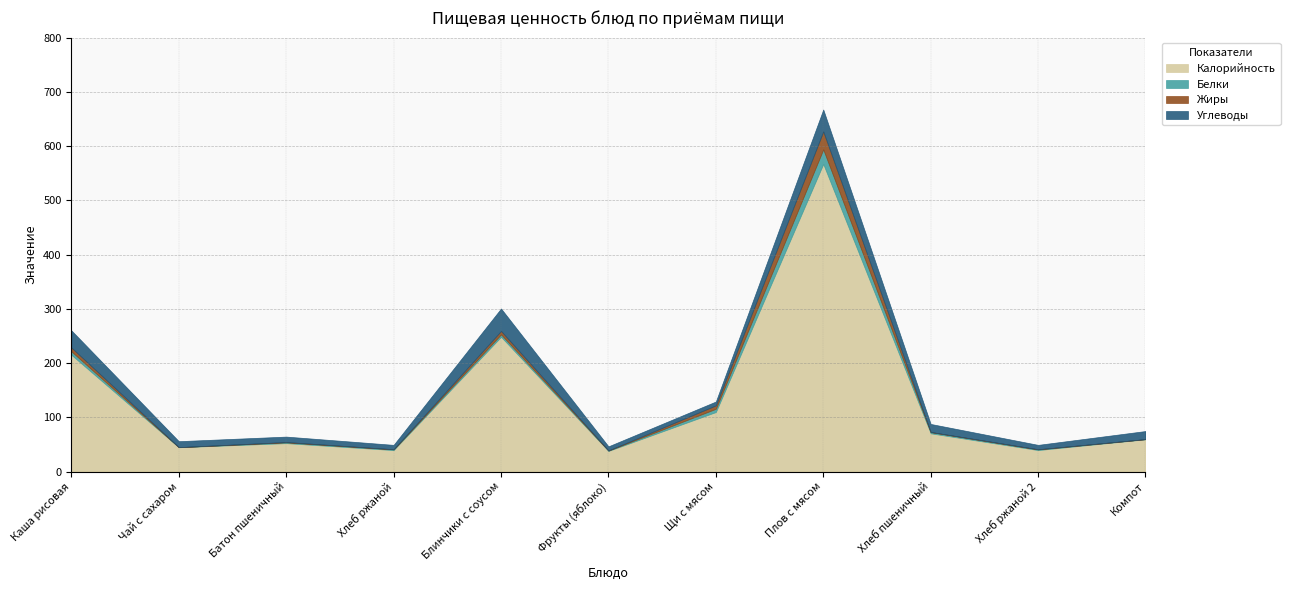

Which has a higher value, Компот or Батон пшеничный?

Компот